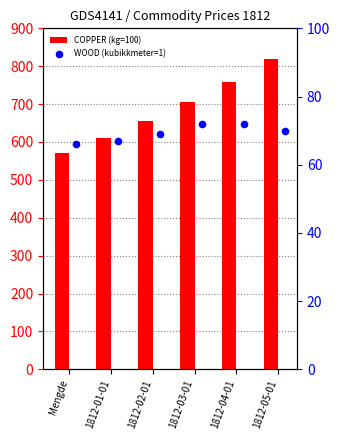

Which series has the largest Y range (max minus min)?

COPPER (kg=100)